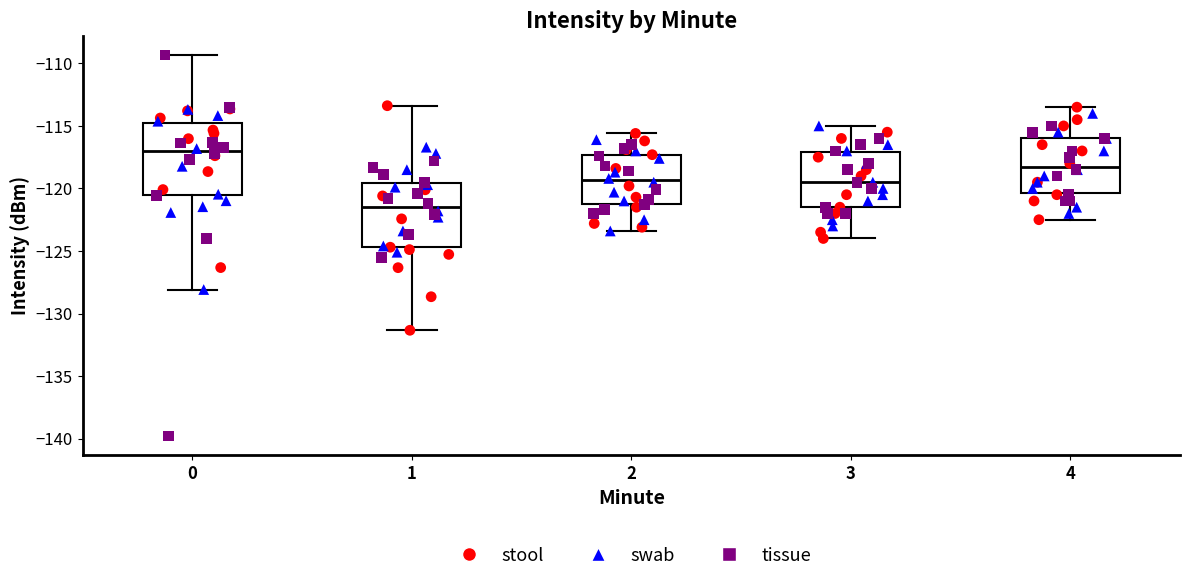

Reading left to right, read every box against the y-axis: the position of its median line, the range the box covers, and the ends of its whiskers. The values are not printed on the chart, so give them approximately, as read against the axis.

0: median -117.0, box -120.5 to -115.0, whiskers -128.0 to -109.5
1: median -121.5, box -124.5 to -119.5, whiskers -131.5 to -113.5
2: median -119.5, box -121.0 to -117.5, whiskers -123.5 to -115.5
3: median -119.5, box -121.5 to -117.0, whiskers -124.0 to -115.0
4: median -118.0, box -120.5 to -116.0, whiskers -122.5 to -113.5